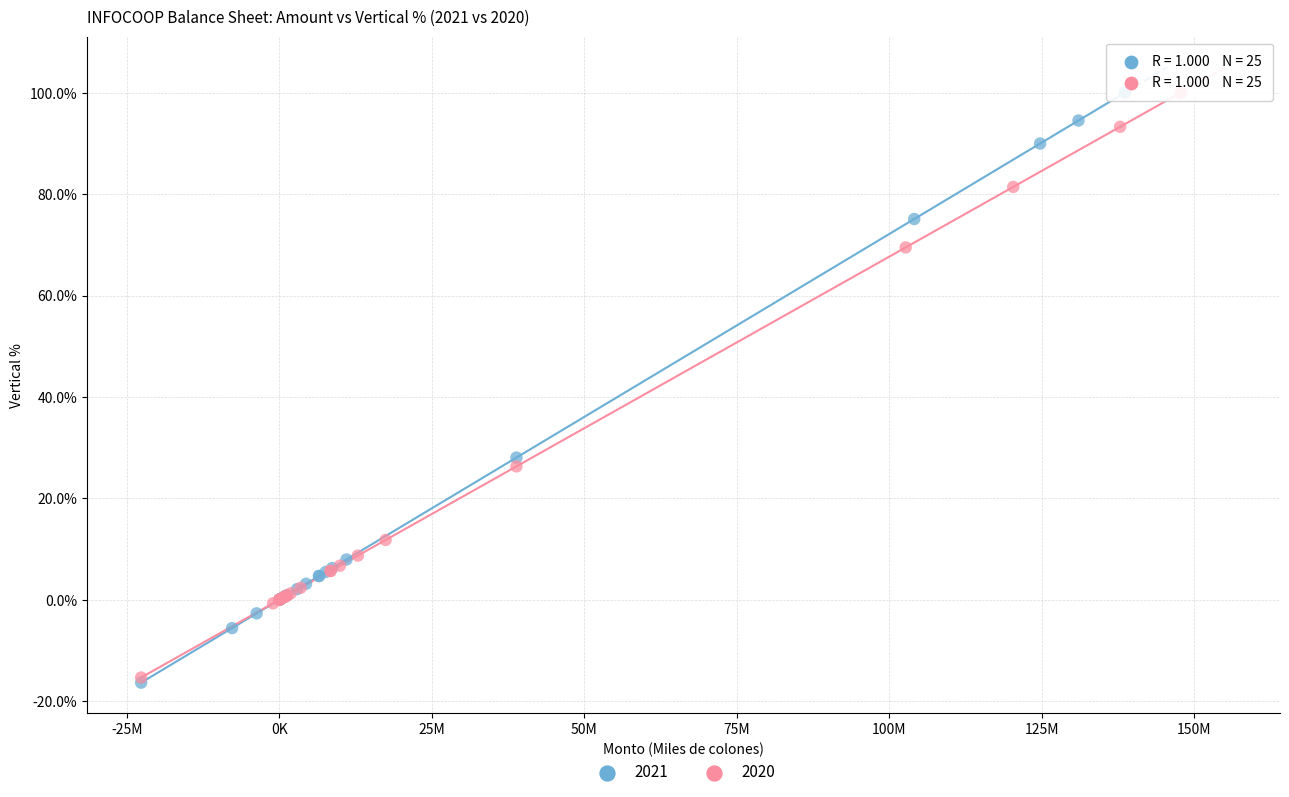

What are all the series names shown in the legend?

2021, 2020